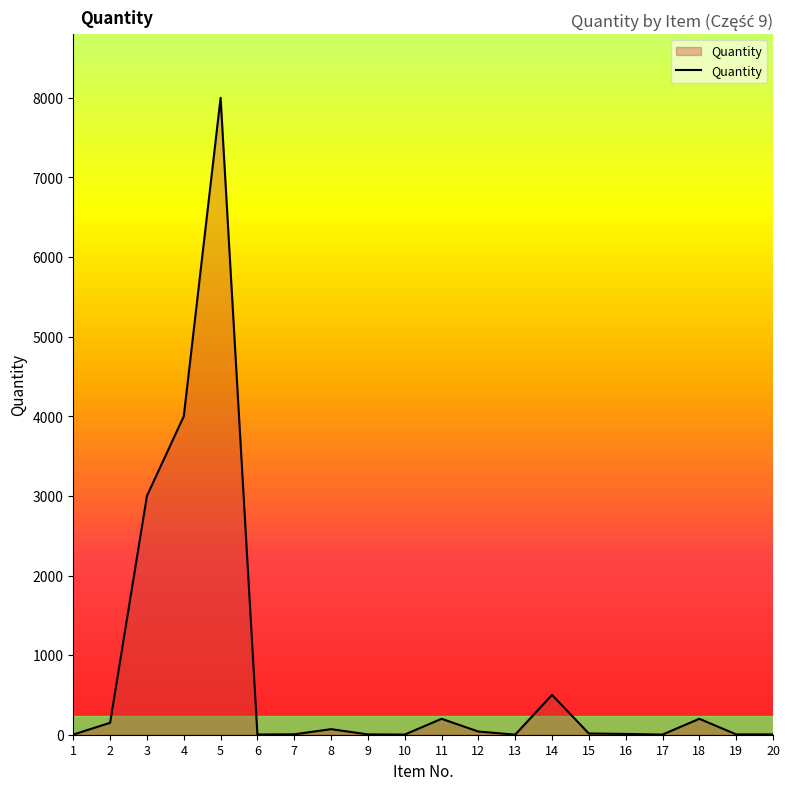

At which category does the chart reach its peak across all series?

5